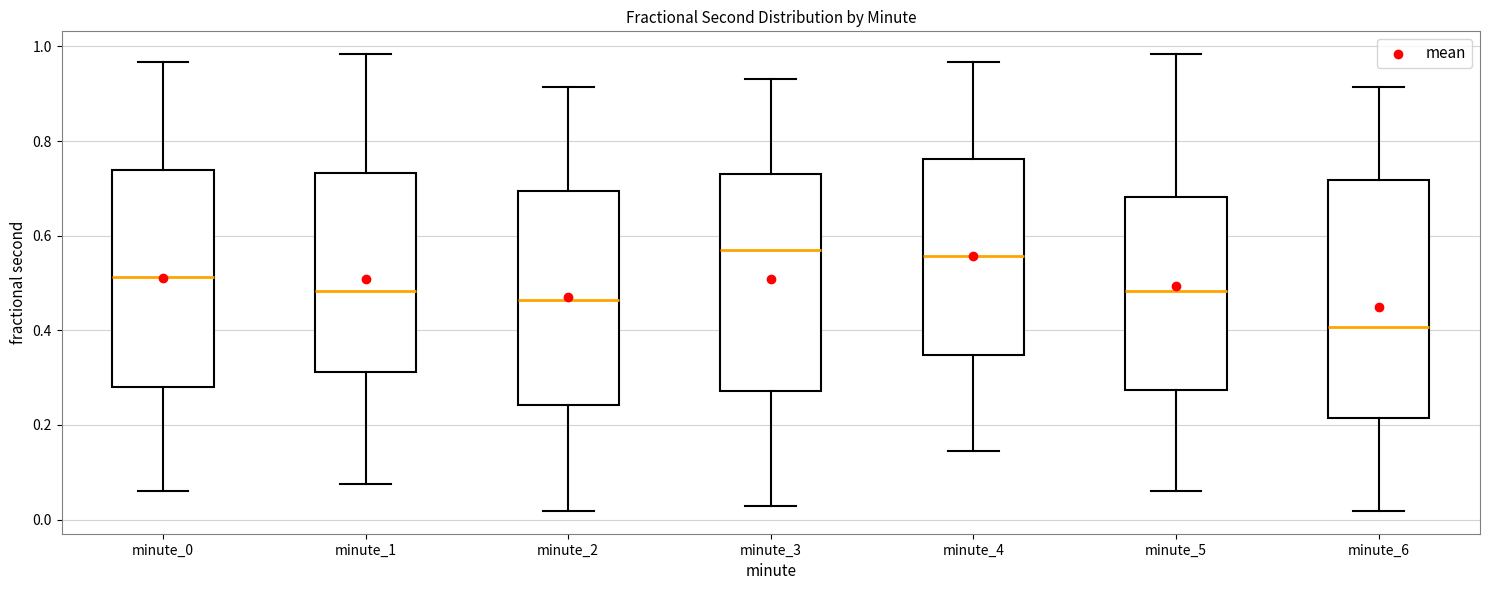

Comparing the boxes themselves (not the whiskers), which one is the tallest?

minute_6